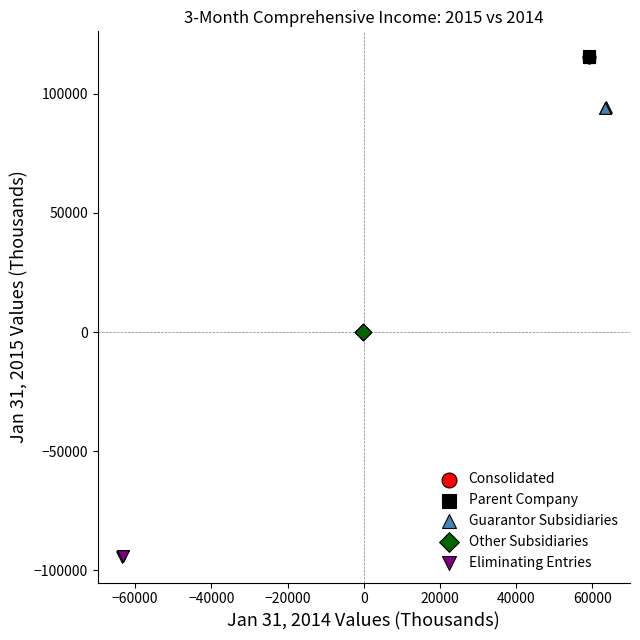

Which series reaches the minimum Y coordinate?

Eliminating Entries